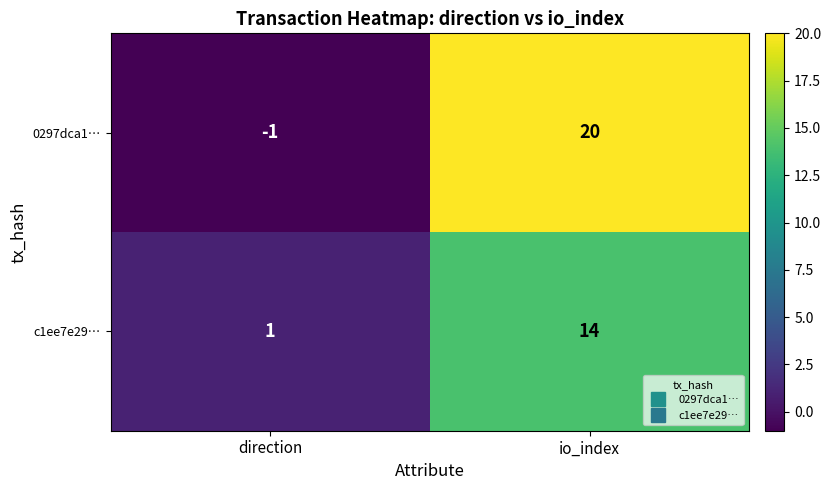

At which label is c1ee7e29… closest to 7?

direction